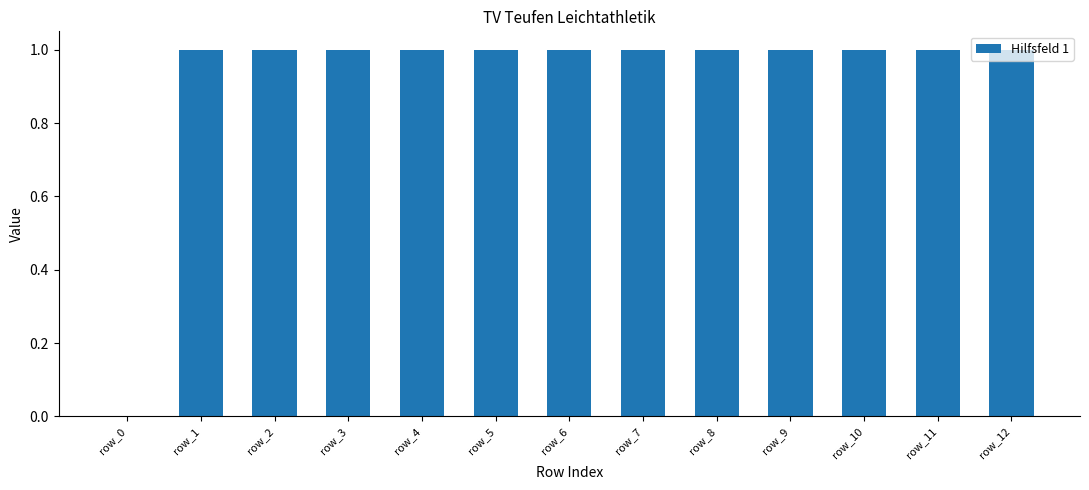

What is the ratio of the value at row_8 to the value at row_11?

1.0